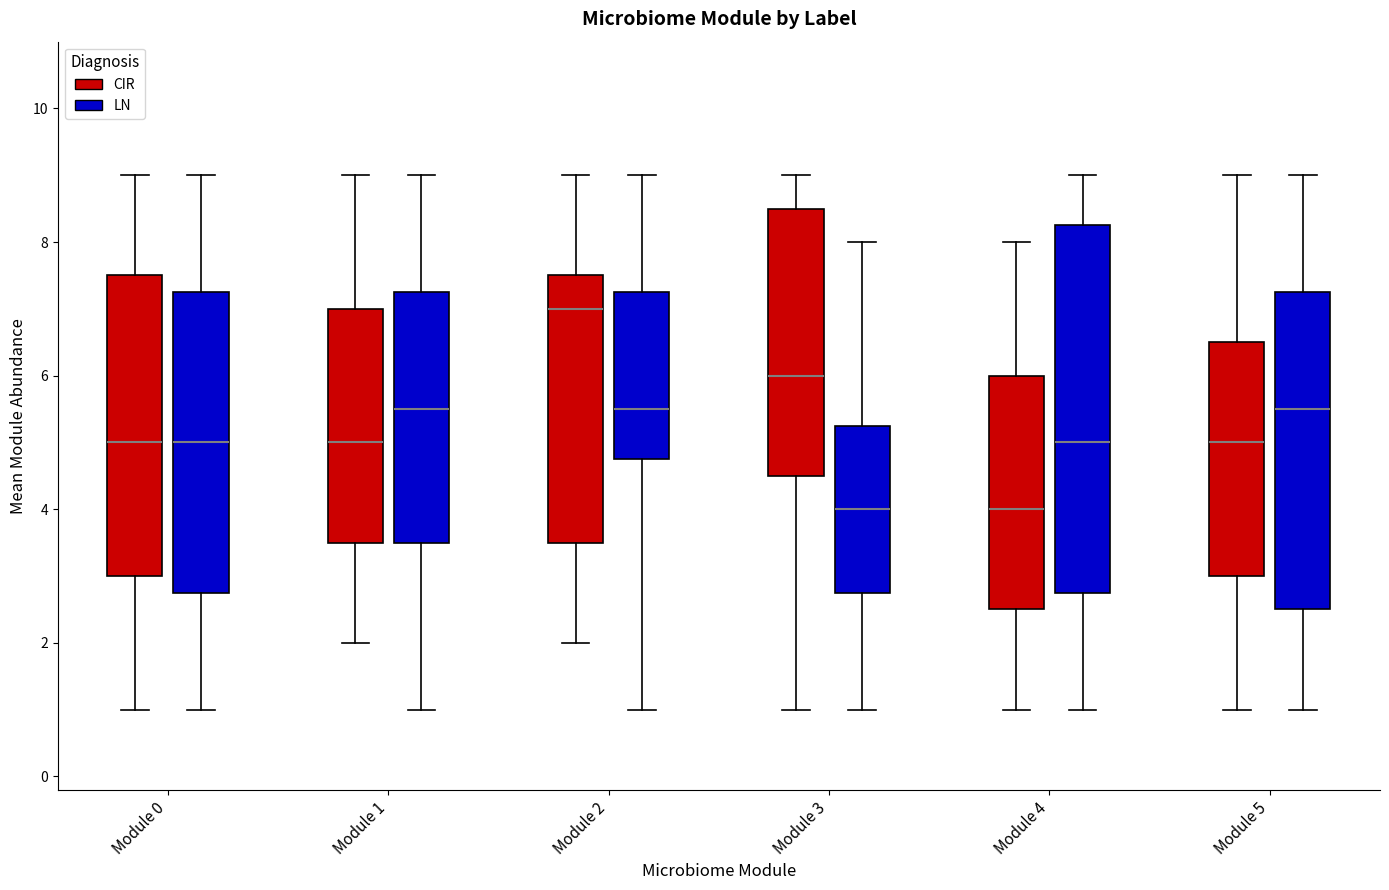

Which box is the tallest, from its lower edge to its upper edge?

Module 4 (LN)